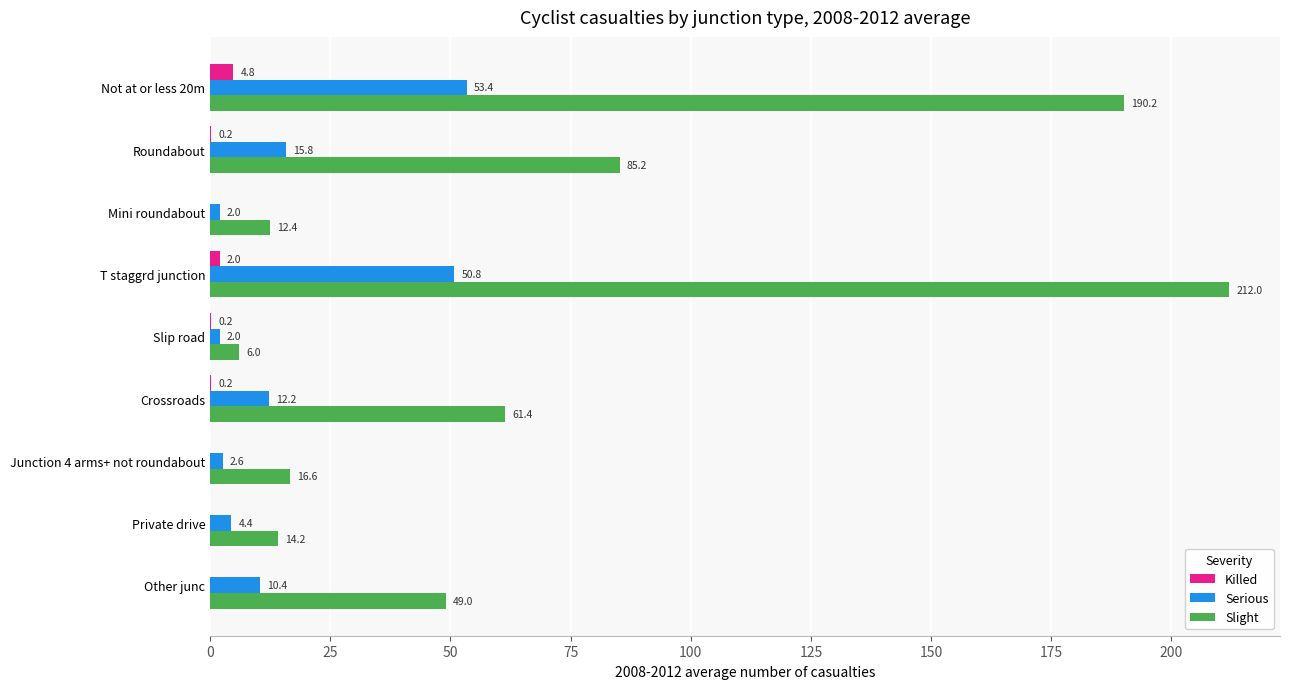

What is the average value of the Killed series?

0.8